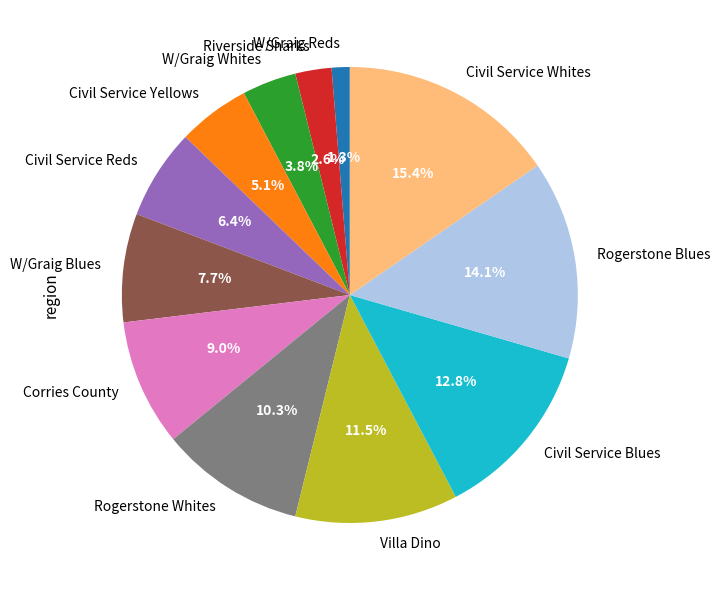

Does W/Graig Reds represent more than half of the total?

No